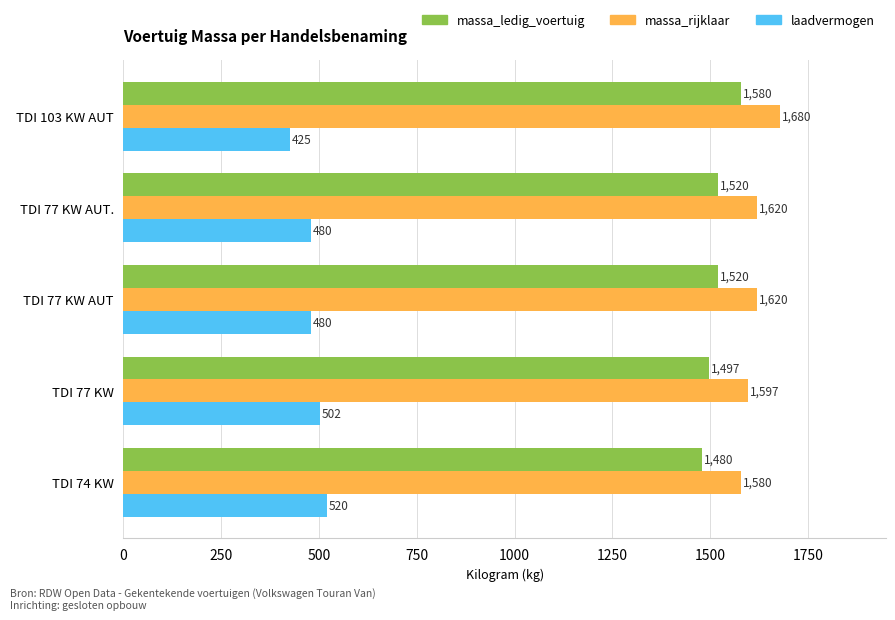

What is the spread (max minus min) of values at TDI 103 KW AUT?

1255